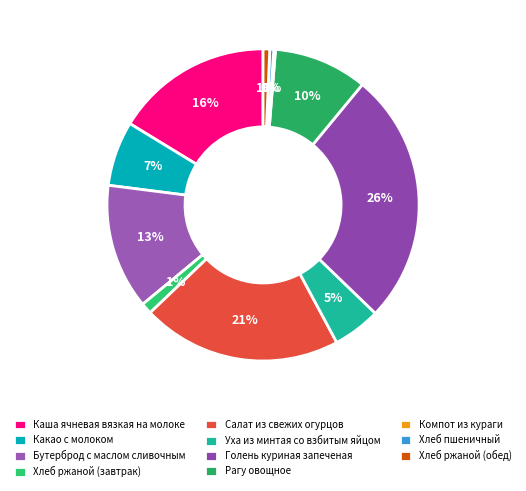

The Рагу овощное slice represents 10% of the pie. True or false?

True